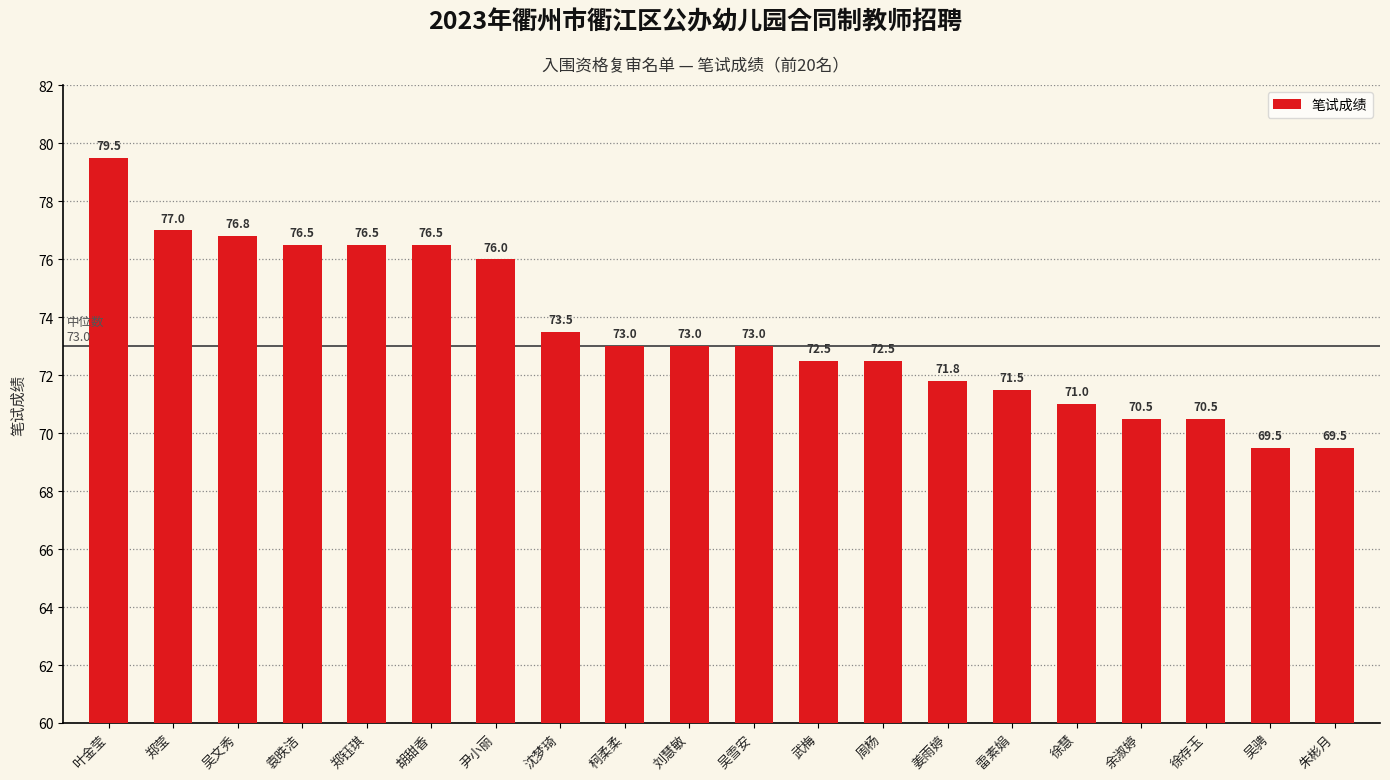

Which has a higher value, 郑莹 or 郑钰琪?

郑莹